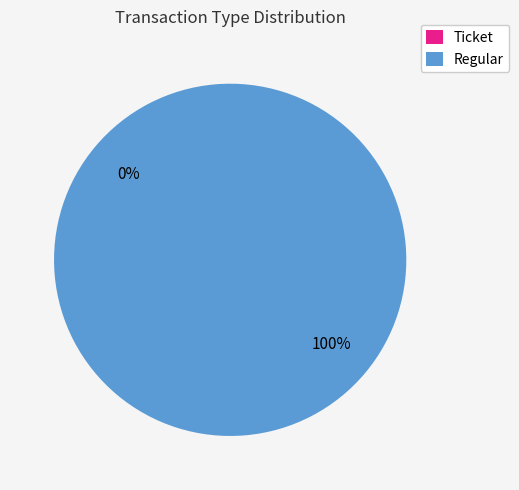

Rank the categories by value from lowest to highest.

Ticket, Regular